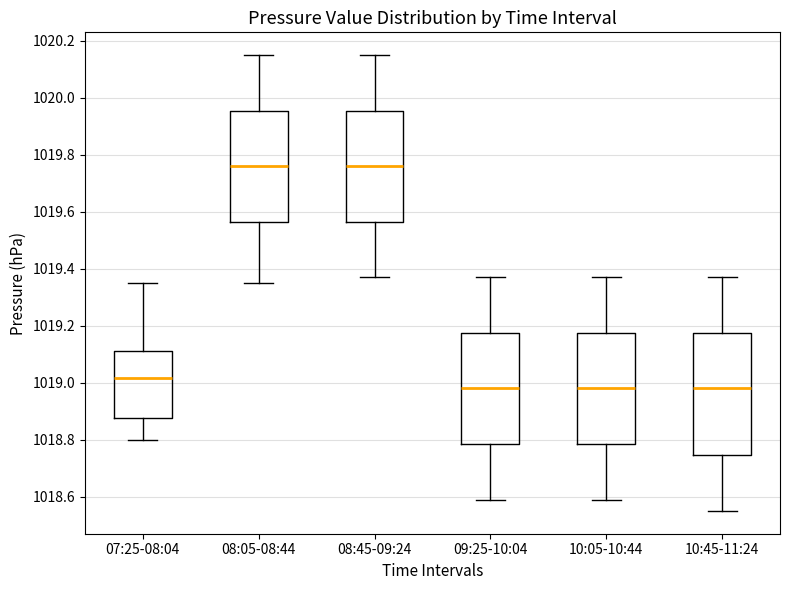

Reading left to right, transcribe this box plot: for each box, give where its median line is, the range the box spans, and where its two whiskers end, as read against the y-axis. The values are not printed on the chart, so give them approximately, as read against the axis.

07:25-08:04: median 1019.02, box 1018.88 to 1019.12, whiskers 1018.80 to 1019.36
08:05-08:44: median 1019.76, box 1019.56 to 1019.96, whiskers 1019.36 to 1020.16
08:45-09:24: median 1019.76, box 1019.56 to 1019.96, whiskers 1019.38 to 1020.16
09:25-10:04: median 1018.98, box 1018.78 to 1019.18, whiskers 1018.60 to 1019.38
10:05-10:44: median 1018.98, box 1018.78 to 1019.18, whiskers 1018.60 to 1019.38
10:45-11:24: median 1018.98, box 1018.74 to 1019.18, whiskers 1018.56 to 1019.38